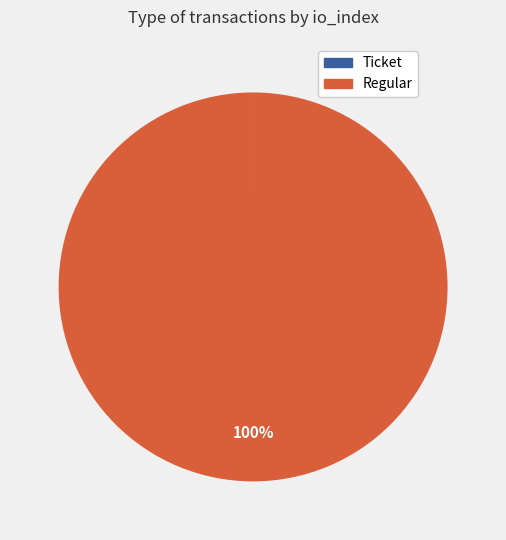

True or false: Regular accounts for 100% of the total.

True